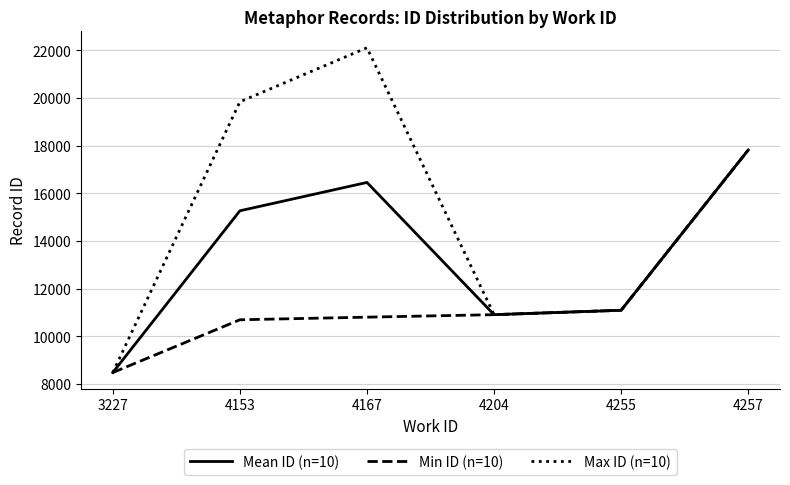

Is the value of Mean ID (n=10) at 4204 greater than the value of Max ID (n=10) at 3227?

Yes